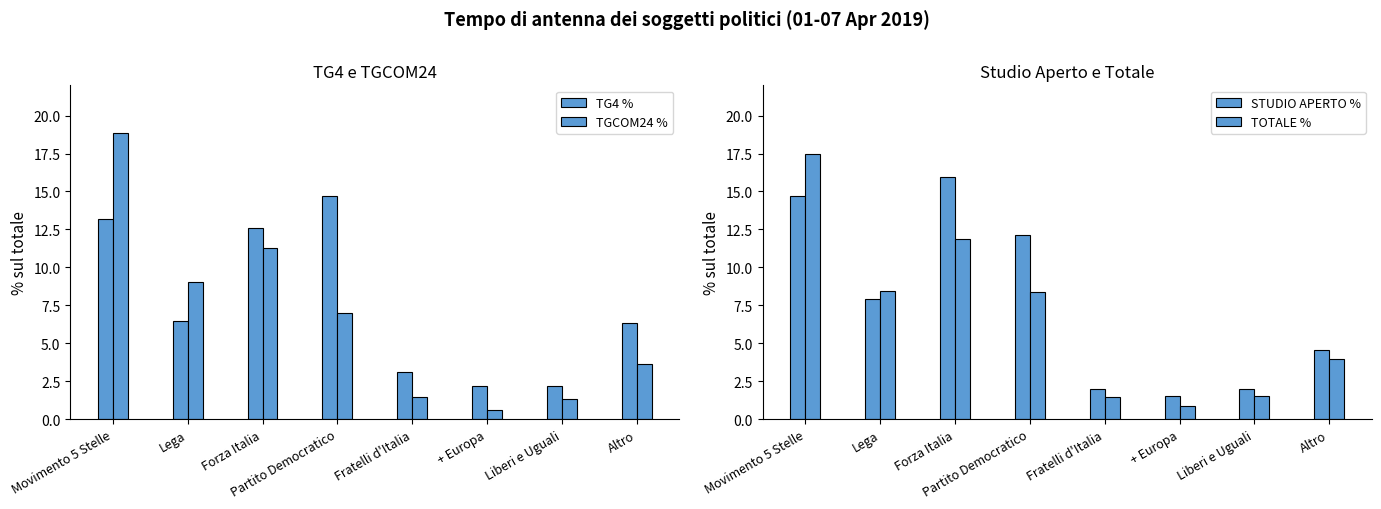

What is the smallest value displayed?

0.6